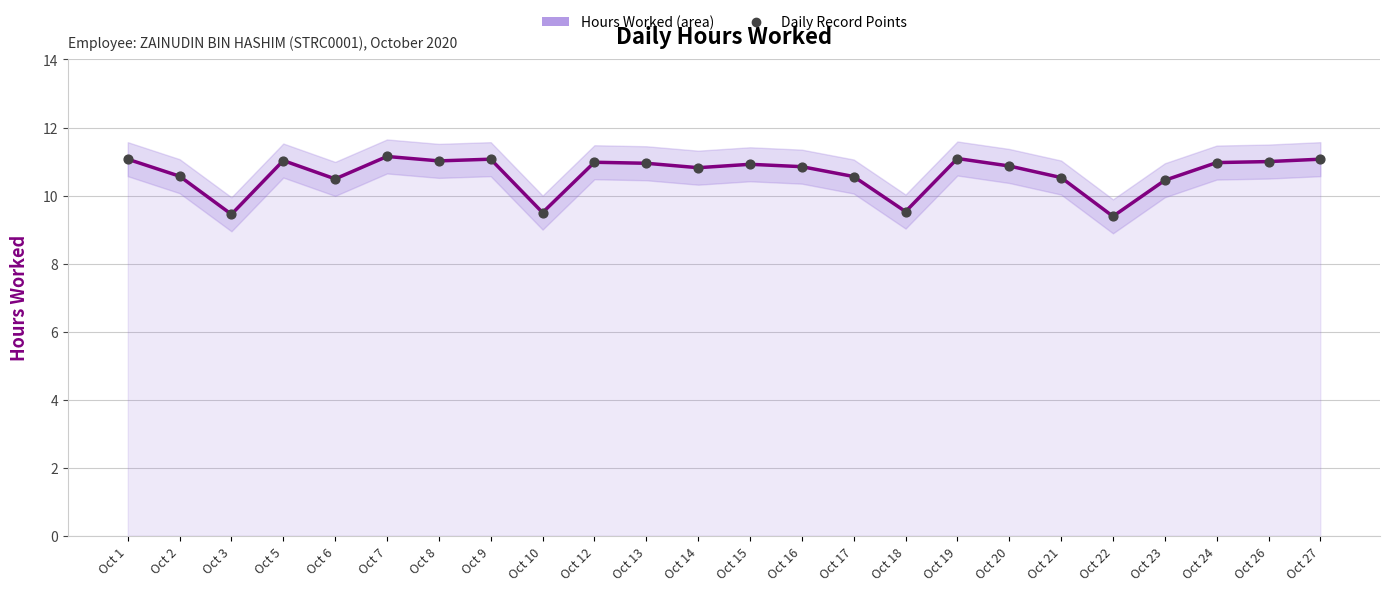

Is the value of Daily Record Points at Oct 20 greater than the value of Hours Worked at Oct 6?

Yes